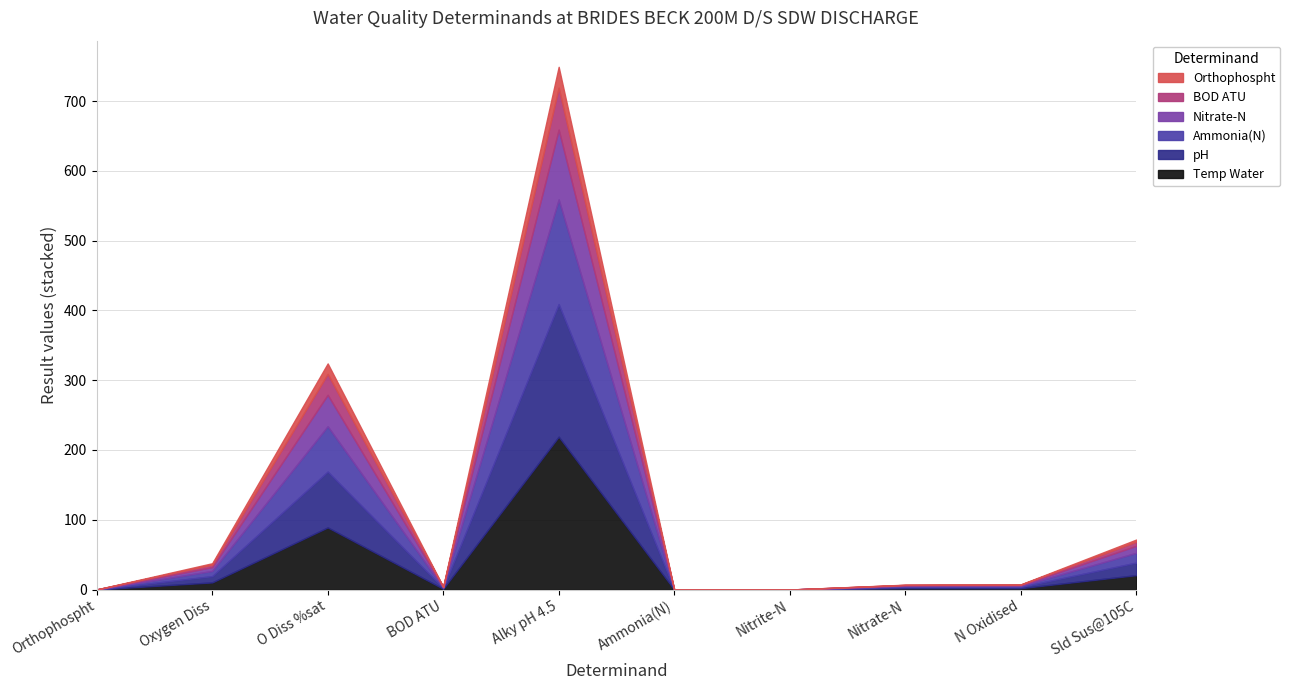

At which category does Temp Water reach its first local valley?

BOD ATU